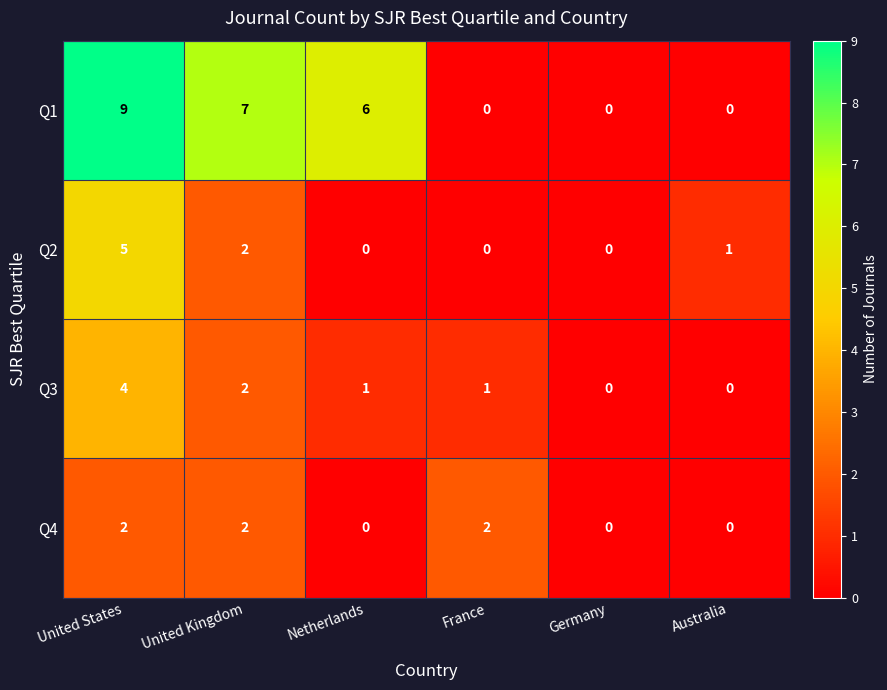

Which series changed the most between Netherlands and Australia?

Q1